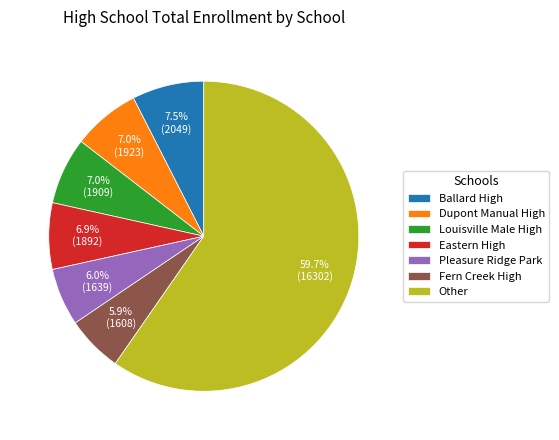

Does Other account for over 50% of the chart?

Yes